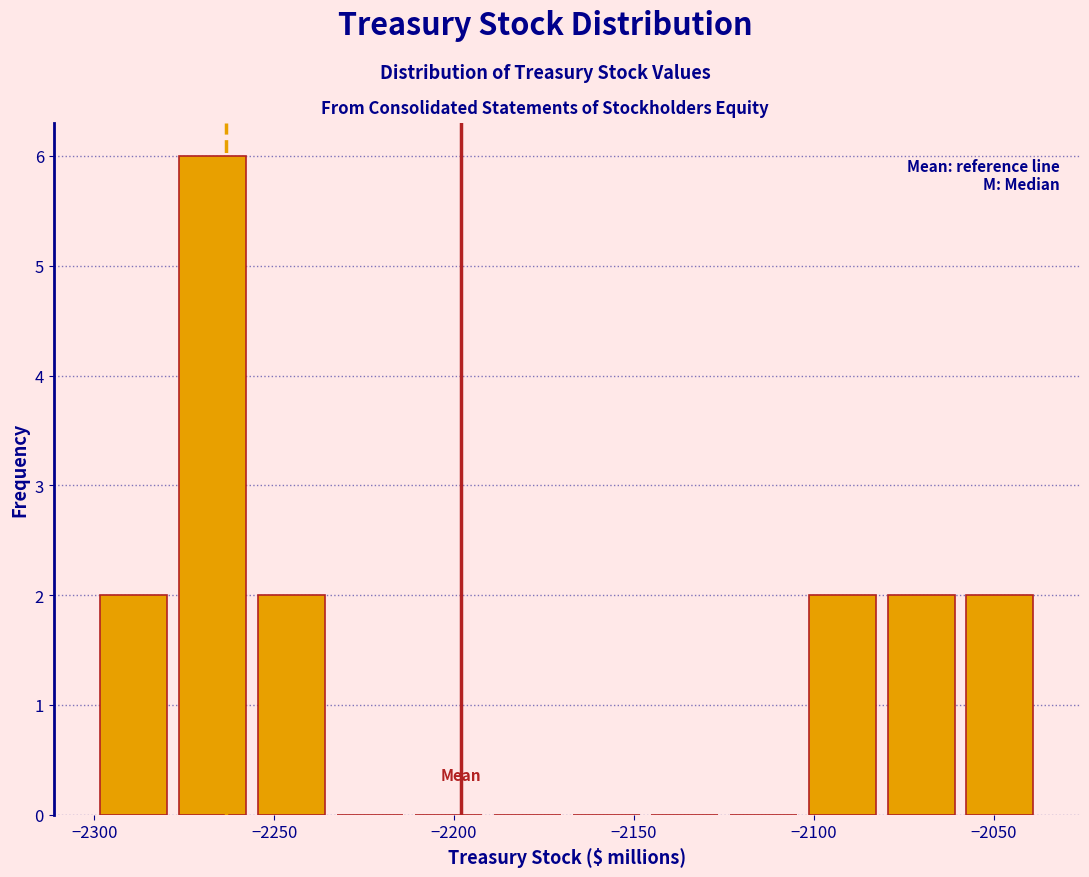

Reading left to right, transcribe this chart: for each bar, give the range it covers on the x-axis and its height. Neither the bar edges nor the heights are printed on the chart, so give them approximately, as read against the axes.

-2300 to -2280: 2
-2280 to -2255: 6
-2255 to -2235: 2
-2235 to -2210: 0
-2210 to -2190: 0
-2190 to -2170: 0
-2170 to -2145: 0
-2145 to -2125: 0
-2125 to -2105: 0
-2105 to -2080: 2
-2080 to -2060: 2
-2060 to -2035: 2